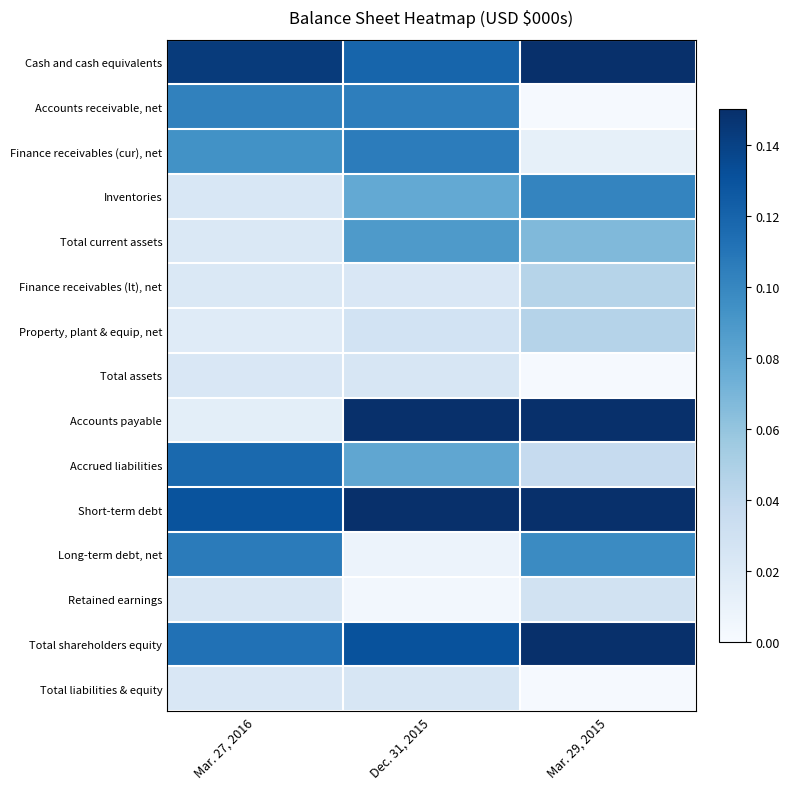

Between Dec. 31, 2015 and Mar. 29, 2015, which is larger?

Mar. 29, 2015